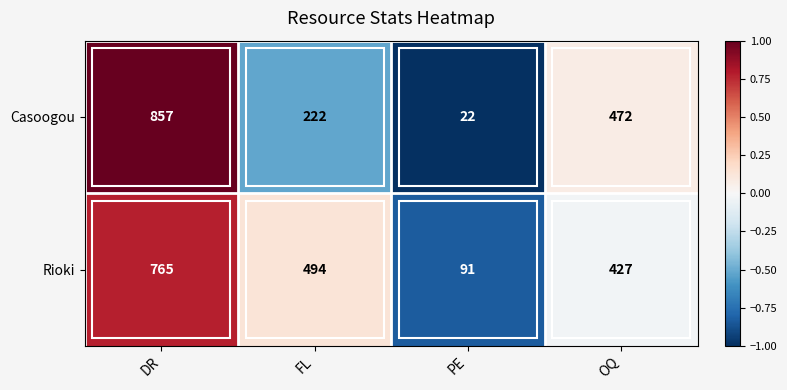

Between DR and PE, which series saw the biggest shift?

Casoogou